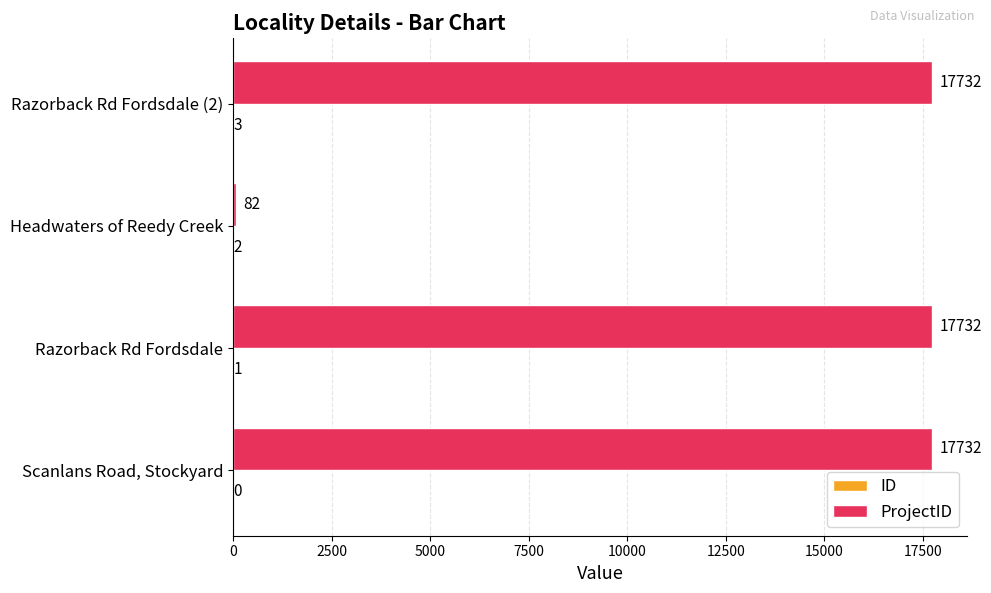

What is the maximum value shown in the chart?

17732